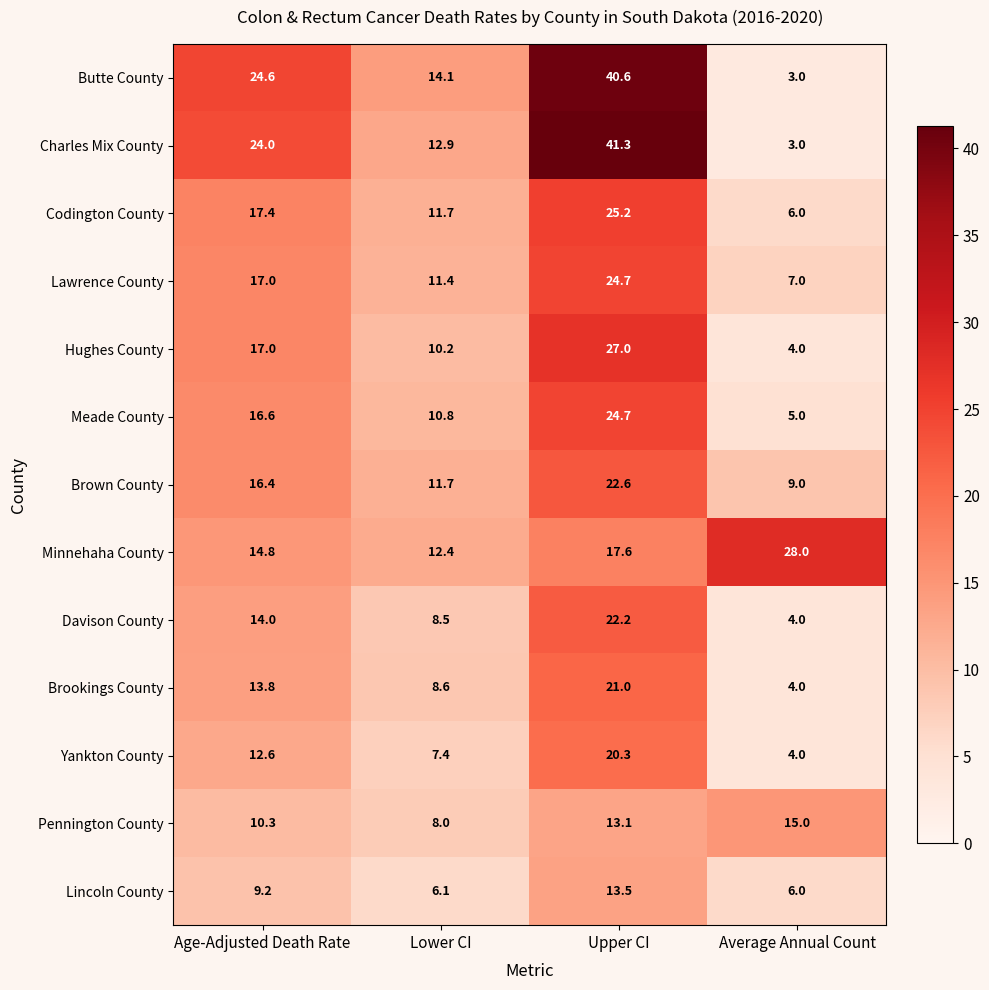

Is it true that Lincoln County equals 6.0 at Average Annual Count?

True